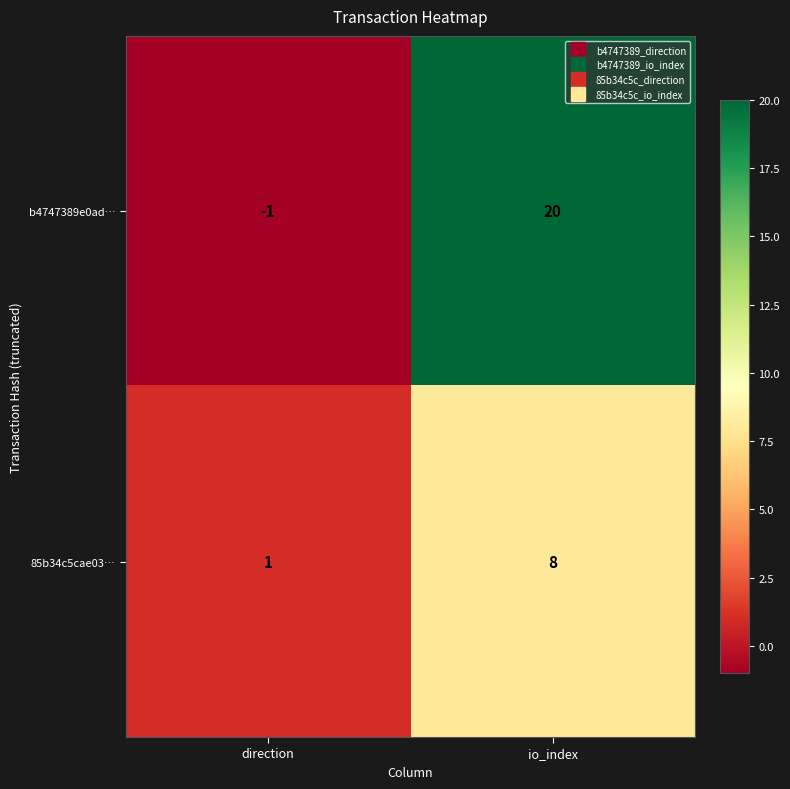

What is the approximate value of b4747389e0ad… at io_index?

20